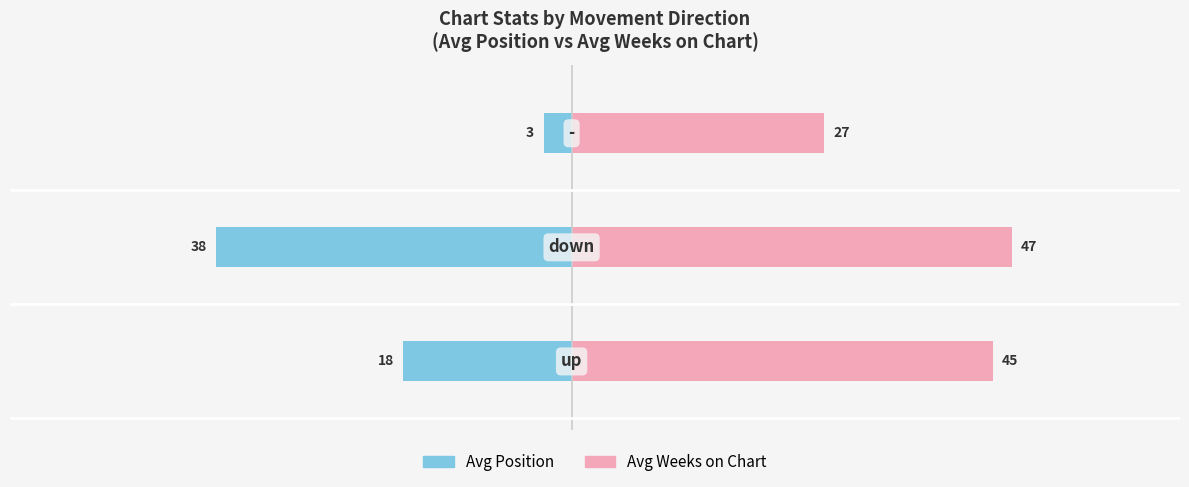

The value of Avg Weeks on Chart at −40 is 47. True or false?

True